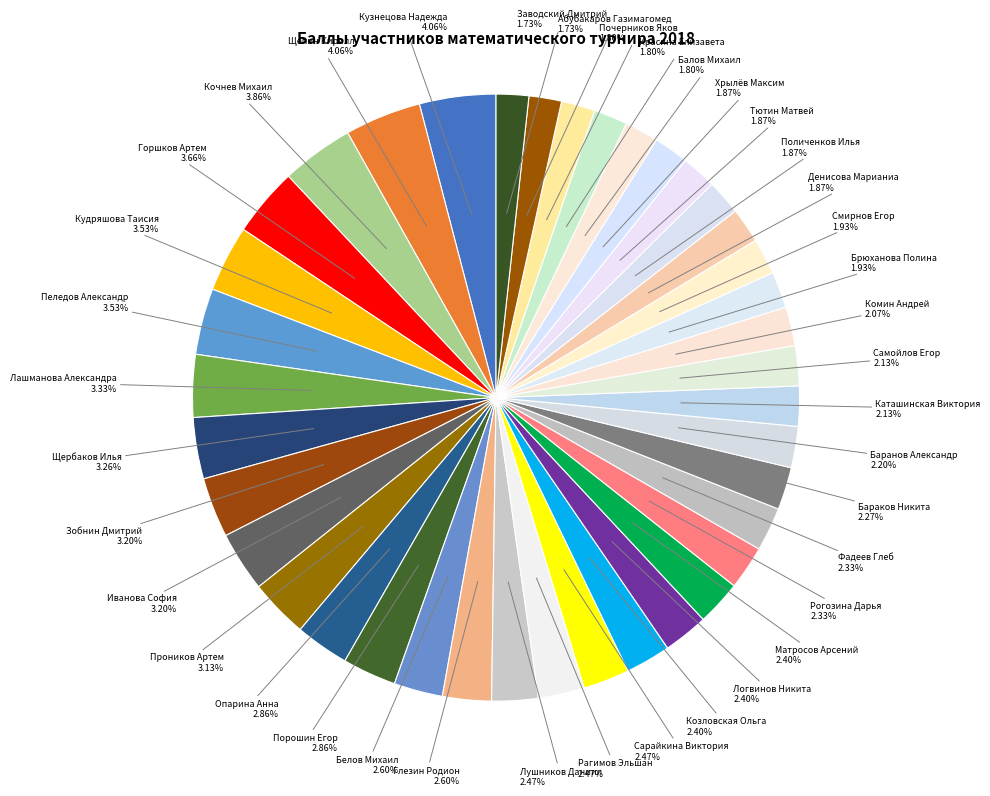

How many segments does this pie chart have?

39